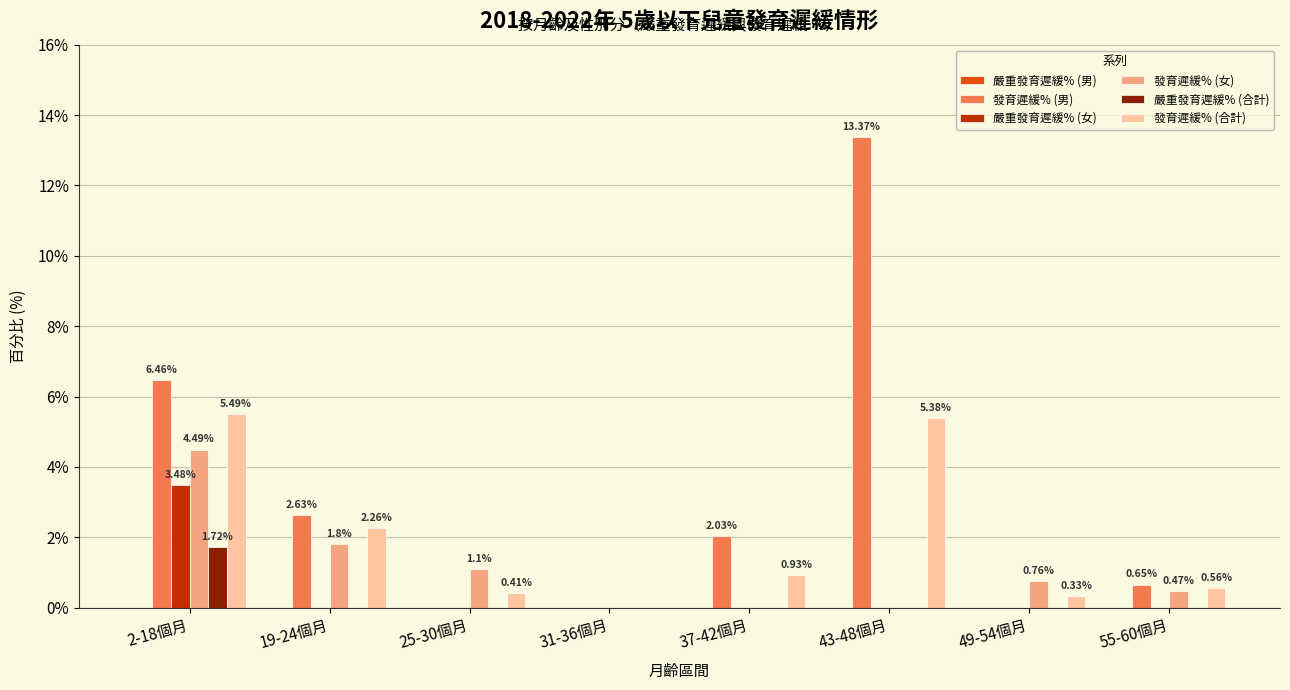

How many series are shown in this chart?

5